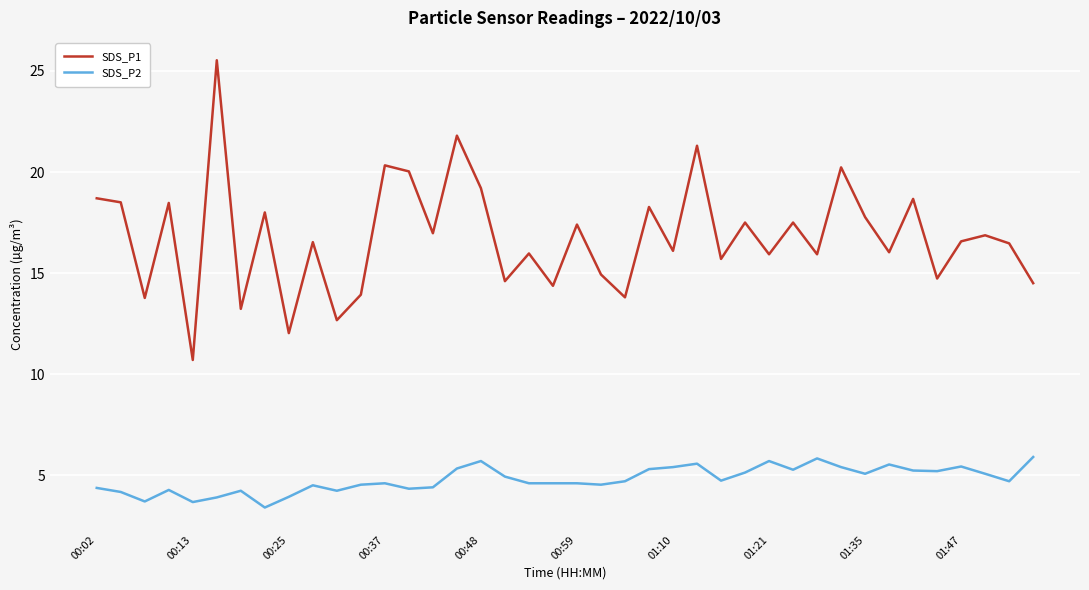

List the series in order of their peak value, highest first.

SDS_P1, SDS_P2